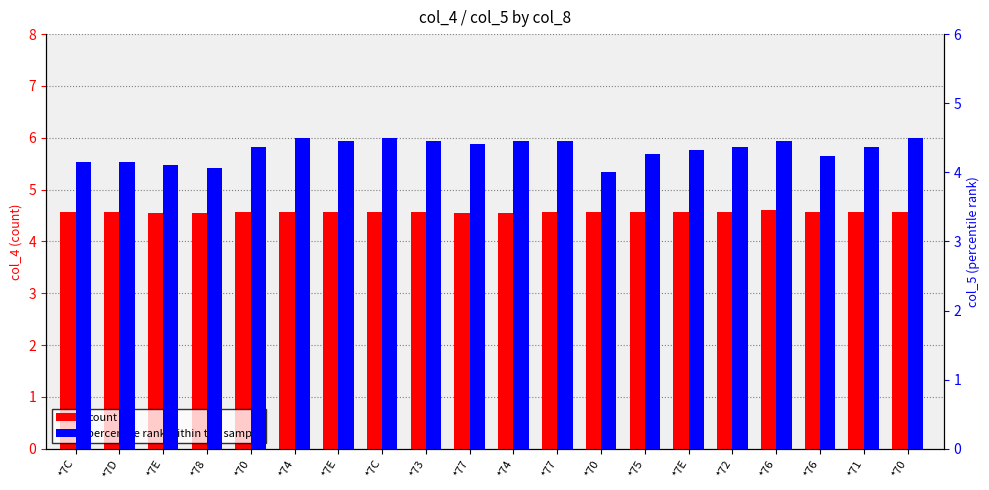

What is the maximum value for percentile rank within the sample?

4.5